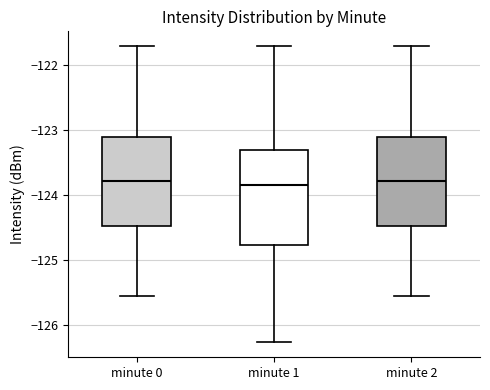

Reading left to right, transcribe this box plot: for each box, give where its median line is, the range the box spans, and where its two whiskers end, as read against the y-axis. The values are not printed on the chart, so give them approximately, as read against the axis.

minute 0: median -123.8, box -124.5 to -123.1, whiskers -125.6 to -121.7
minute 1: median -123.8, box -124.8 to -123.3, whiskers -126.3 to -121.7
minute 2: median -123.8, box -124.5 to -123.1, whiskers -125.6 to -121.7